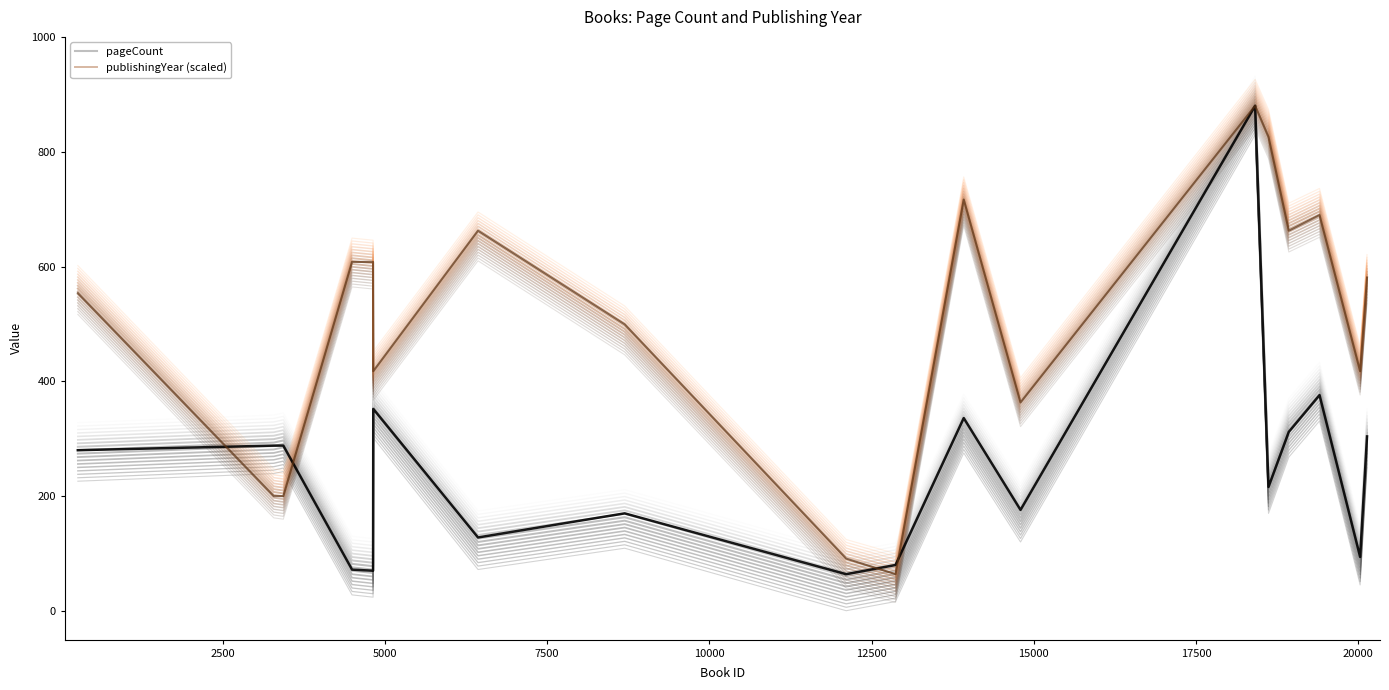

What is the lowest value of the publishingYear (scaled) series?

59.8